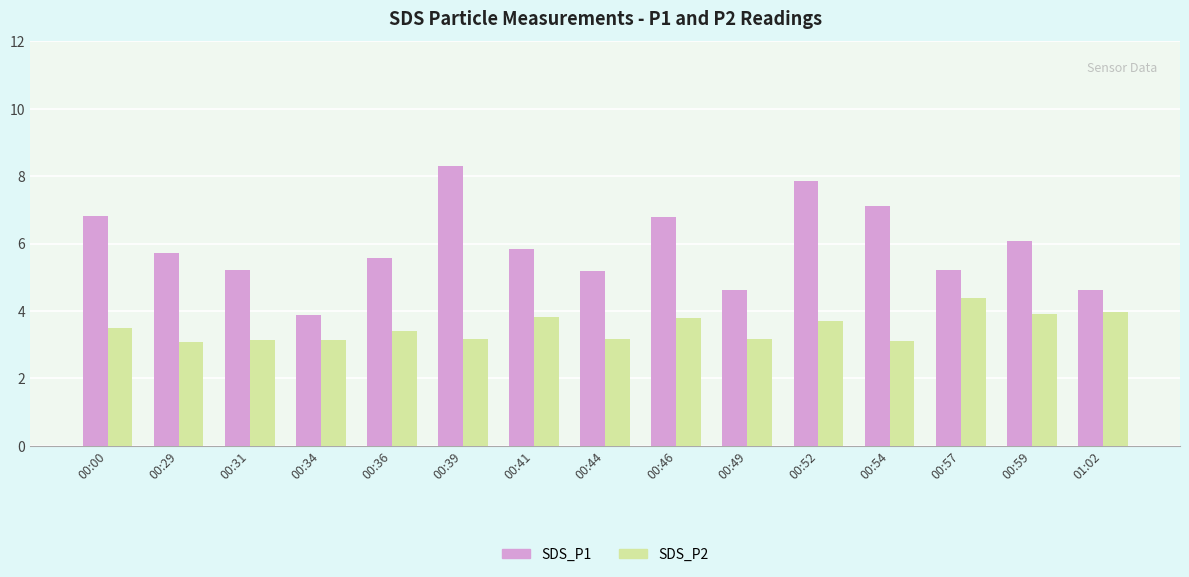

Is it true that SDS_P2 equals 5.2 at 00:52?

False